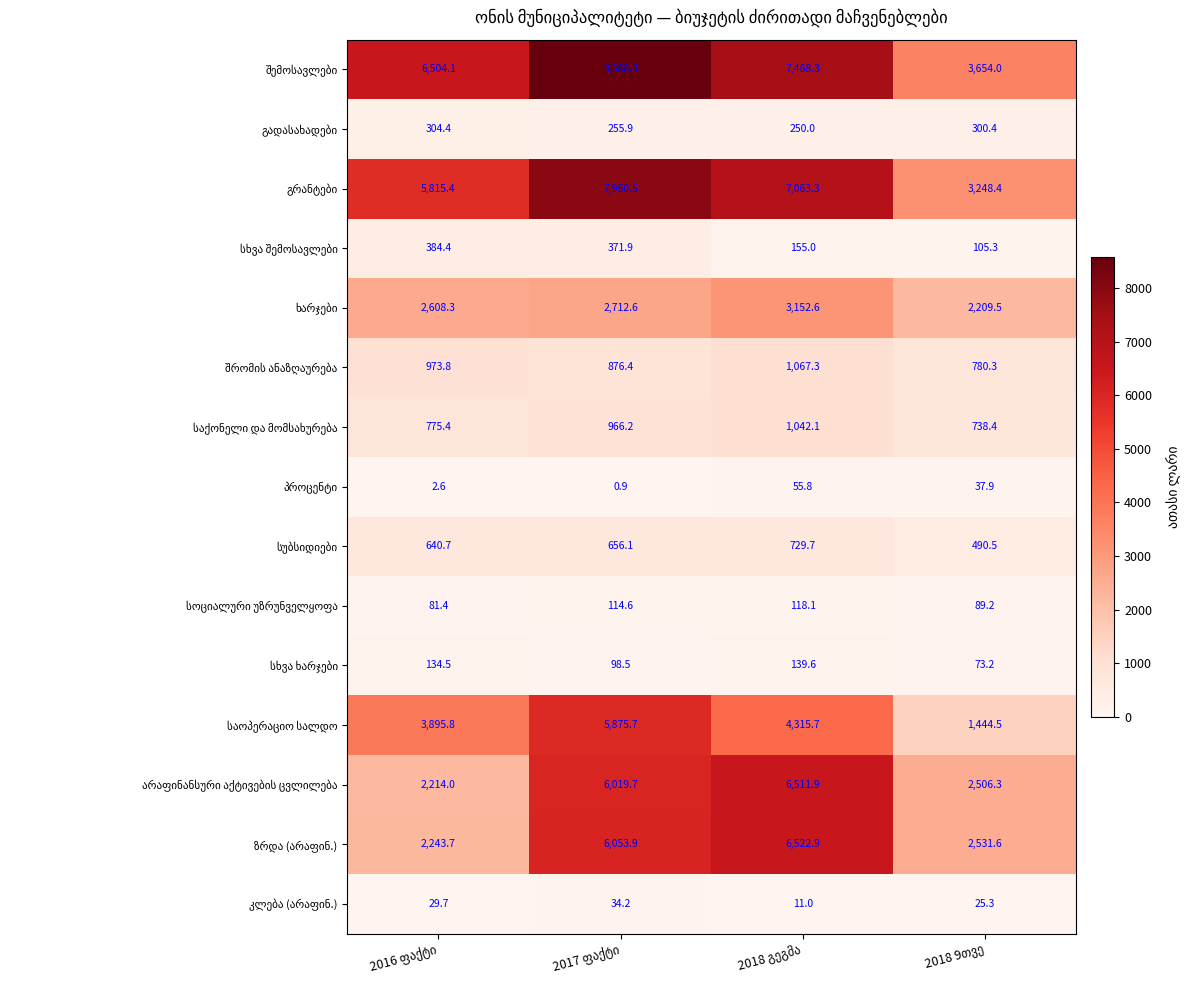

What is the greatest value displayed?

8588.3